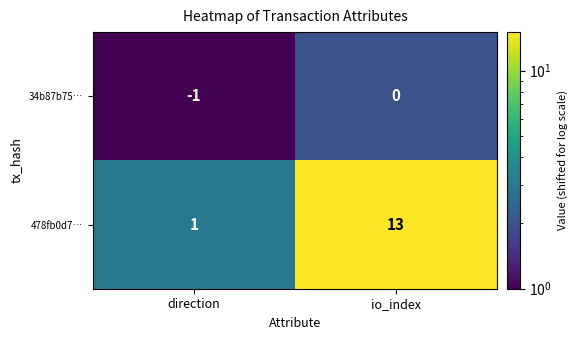

What is the difference between the 478fb0d7… values at direction and io_index?

12